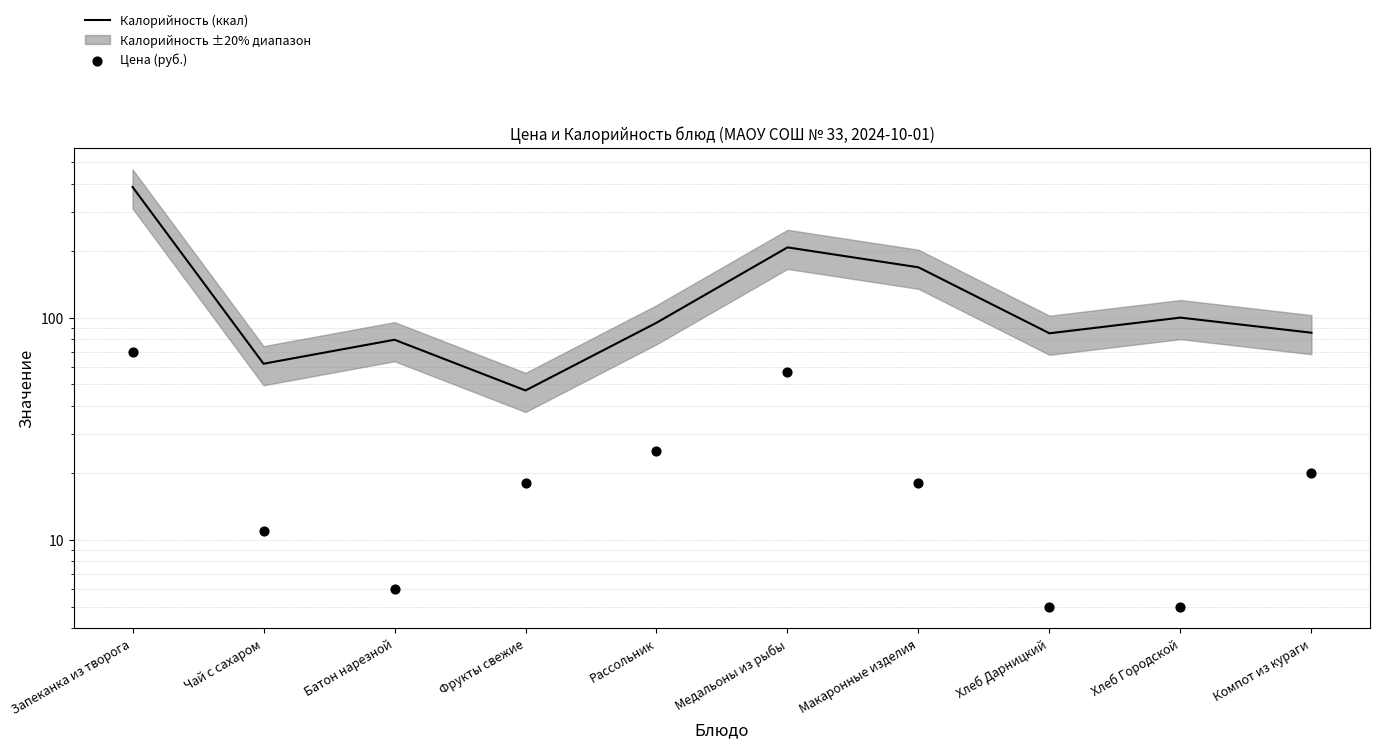

Which series reaches the minimum Y coordinate?

Цена (руб.)